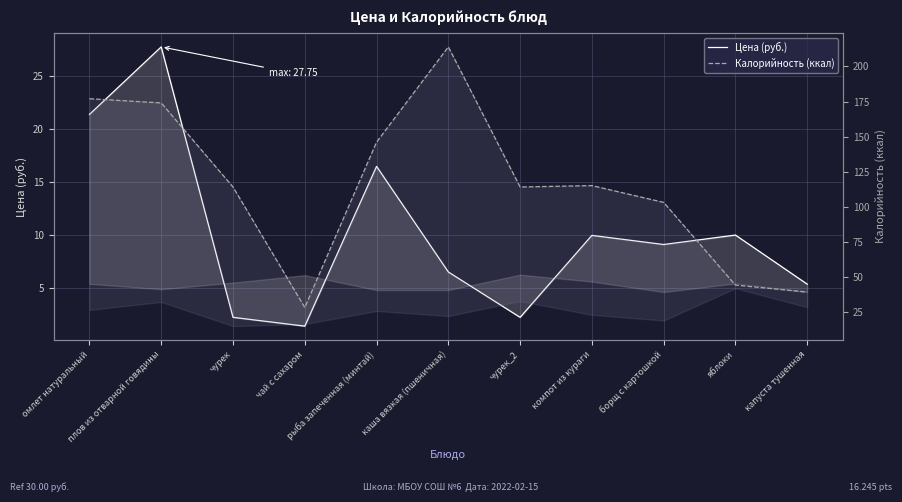

How many interior local peaks does the Калорийность (ккал) series have?

2